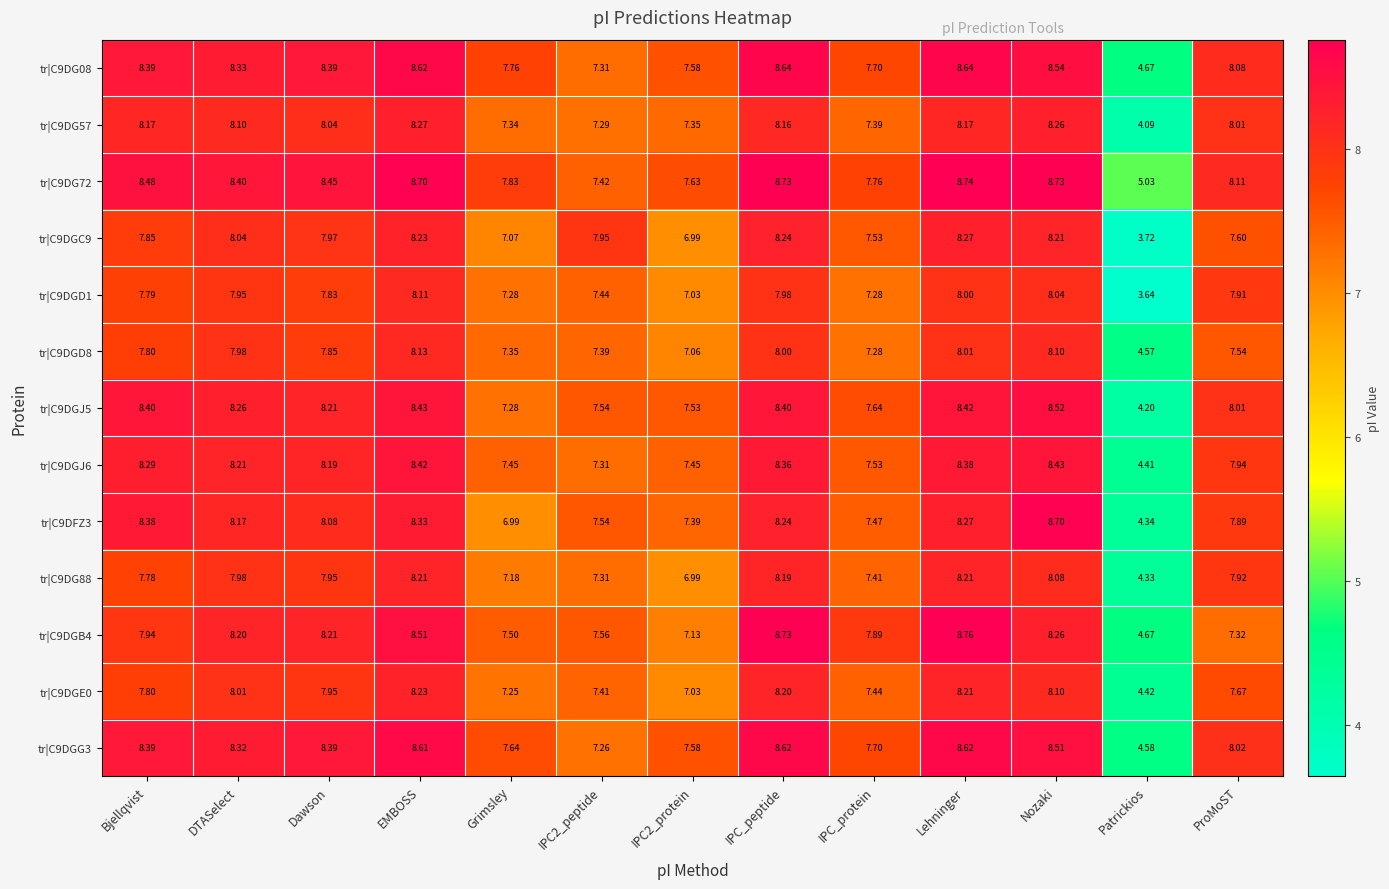

How many categories are shown in the chart?

13